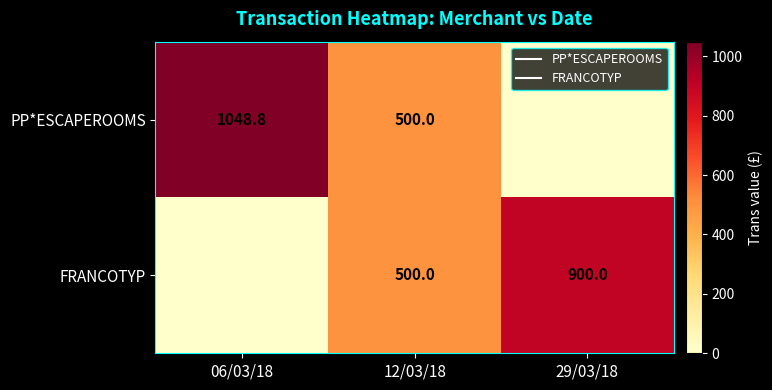

What is the average value of the FRANCOTYP series?

466.7